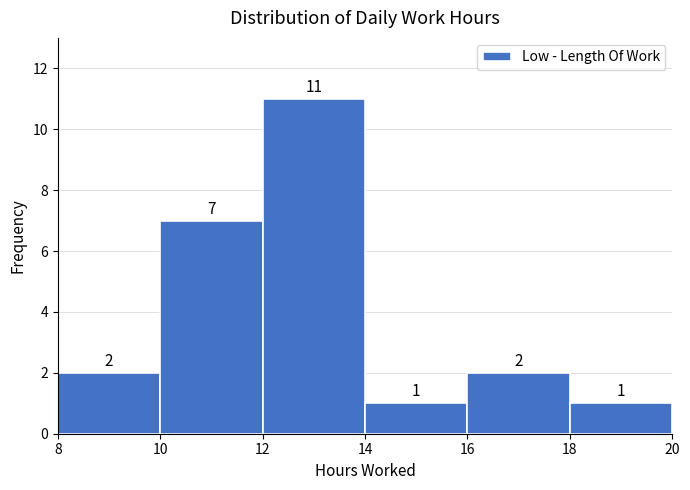

Which range on the x-axis has the tallest bar?

12 to 14